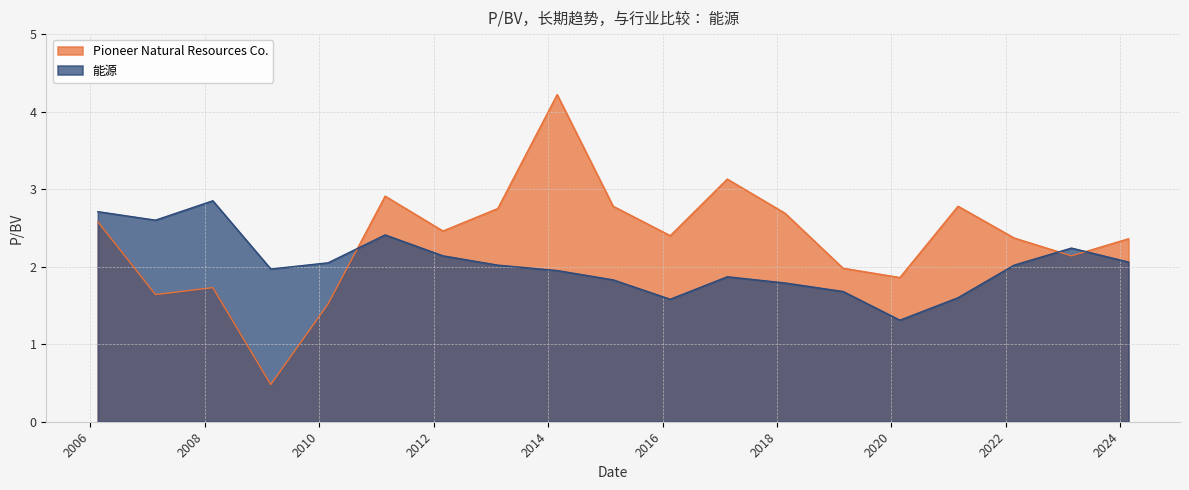

Does the chart display data point markers on the line(s)?

No